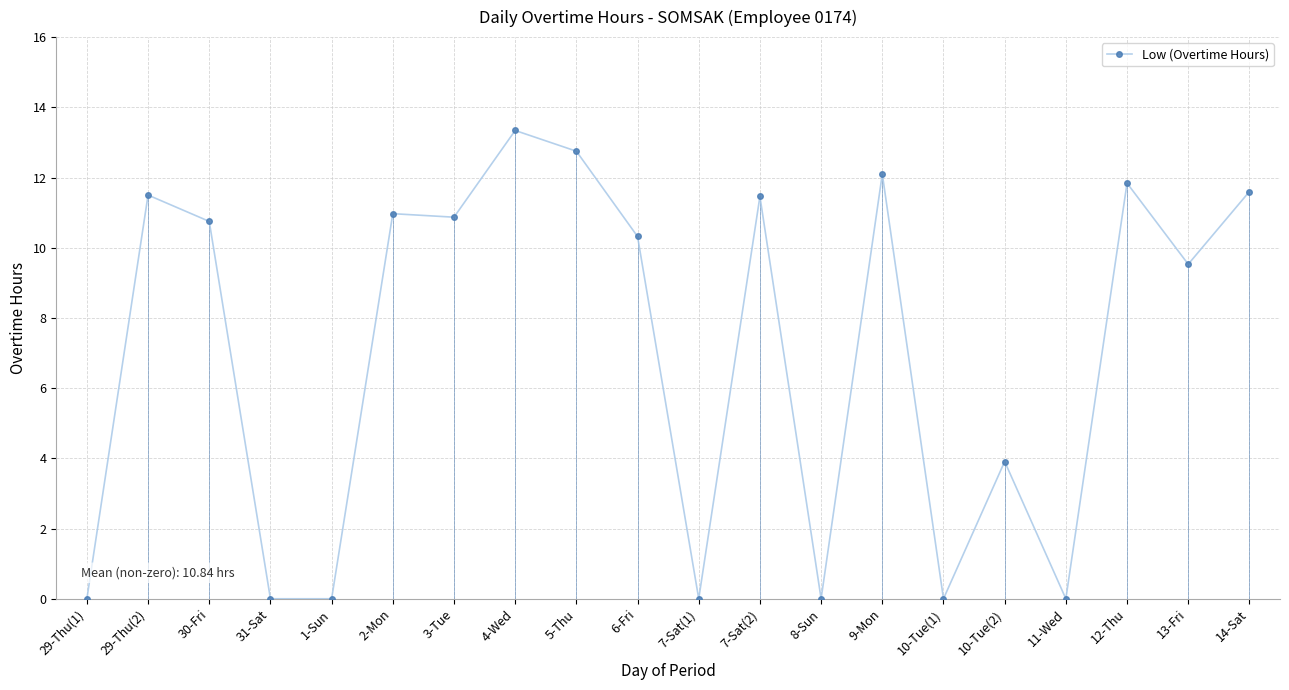

How many data points are less than 10?

9